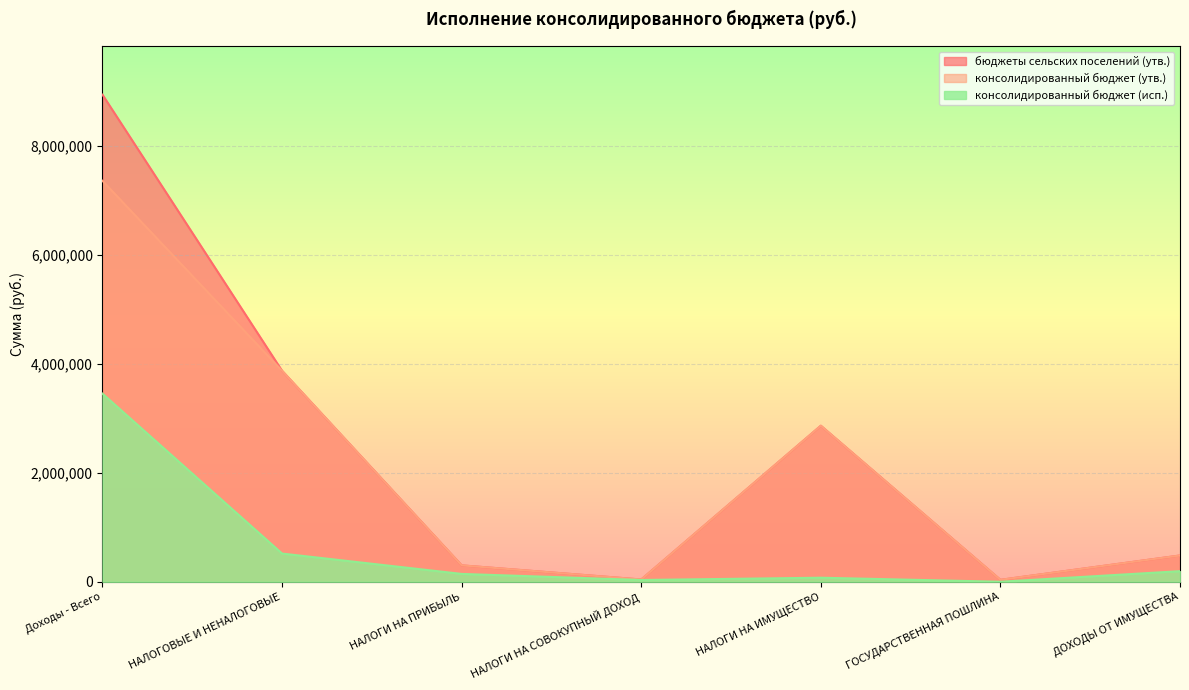

At which category is the sum across all series the highest?

Доходы - Всего